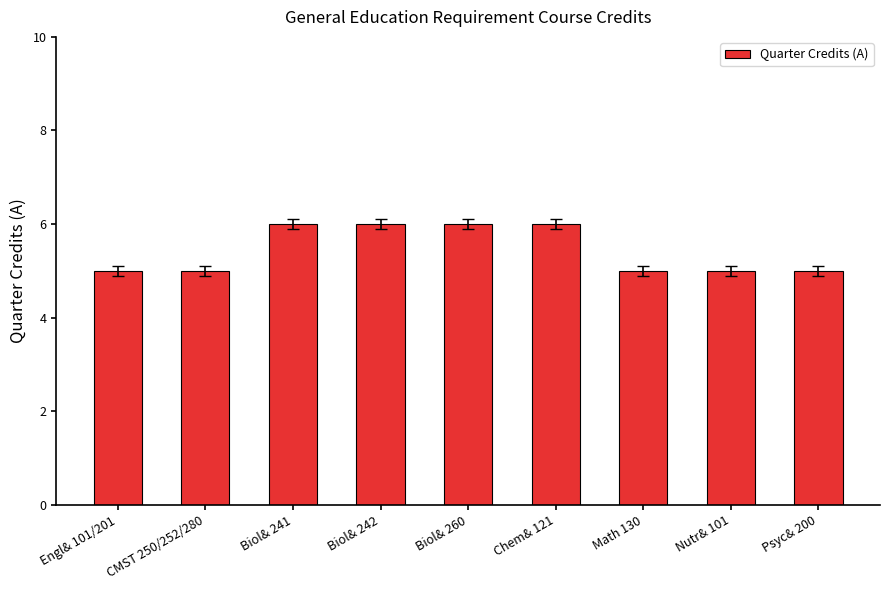

What is the label of the 5th bar from the right?

Biol& 260